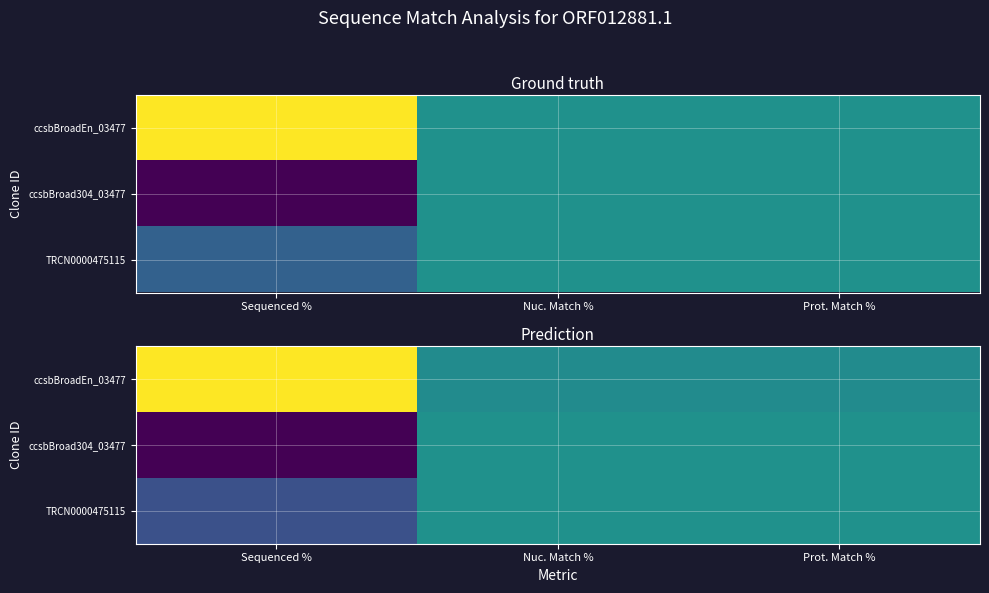

Rank the series by their average value, from highest to lowest.

ccsbBroadEn_03477, TRCN0000475115, ccsbBroad304_03477